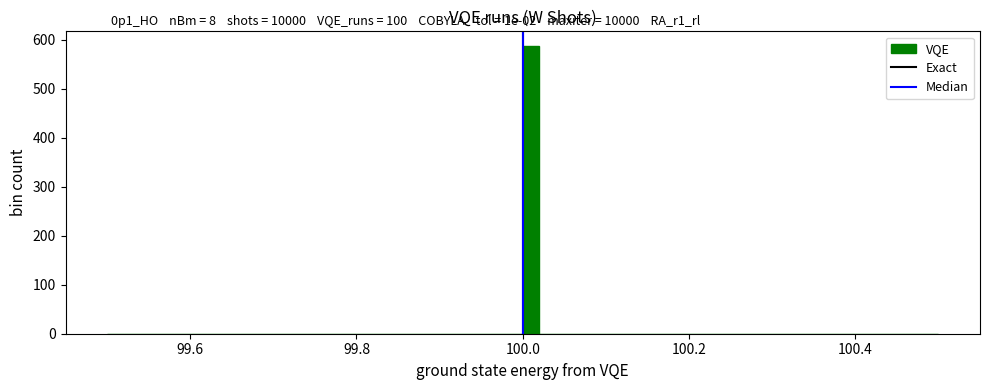

Read against the x-axis, roughly where is the centre of the tallest bar?

100.02